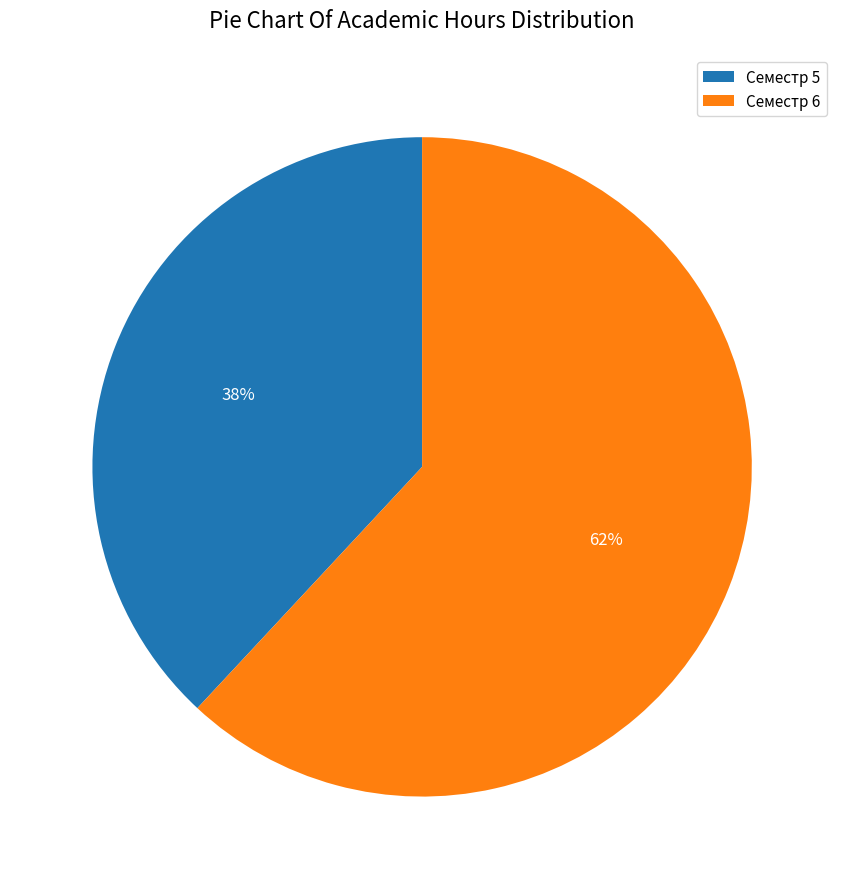

How many segments does this pie chart have?

2